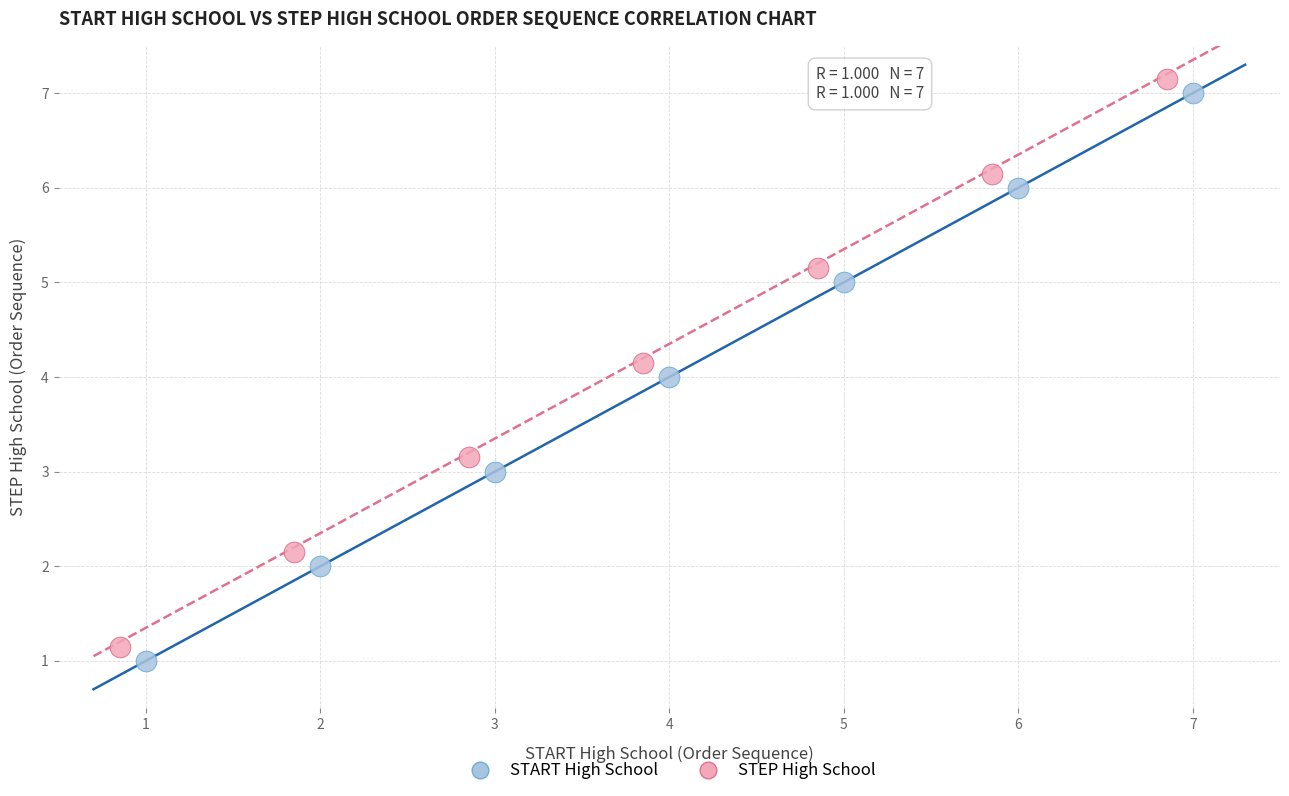

Which series contains the lowest Y value?

START High School